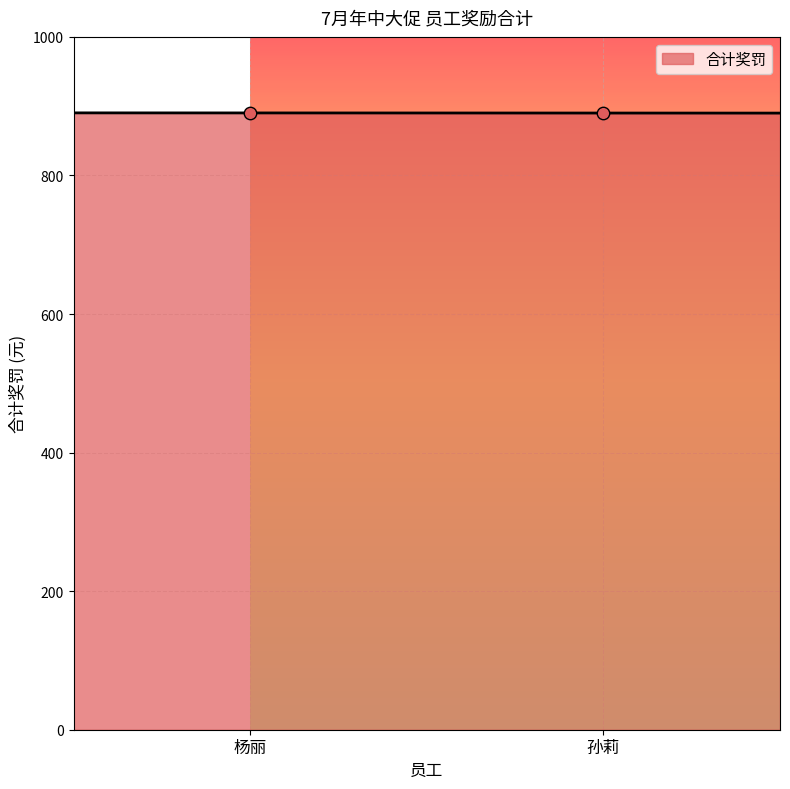

Approximately how many times larger is the value at 孙莉 compared to 杨丽?

1.0